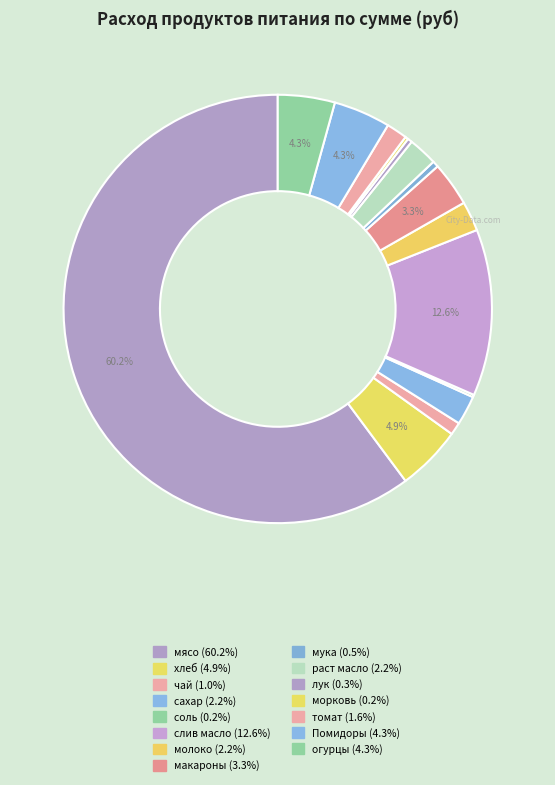

To the nearest percent, what percentage of the pie is хлеб?

5%